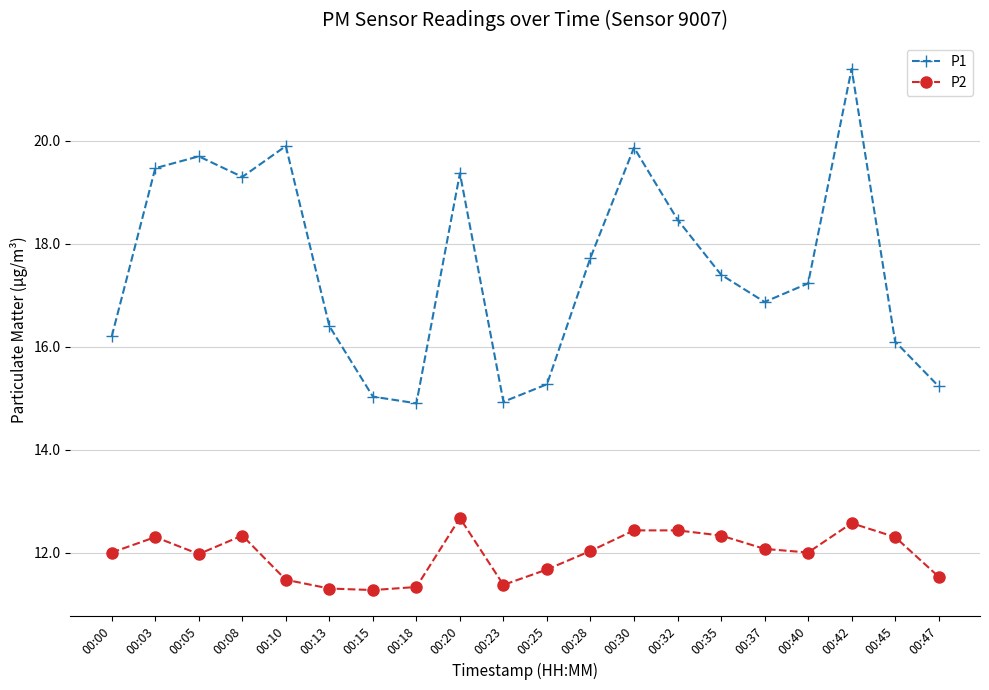

Rank the series by their average value, from lowest to highest.

P2, P1